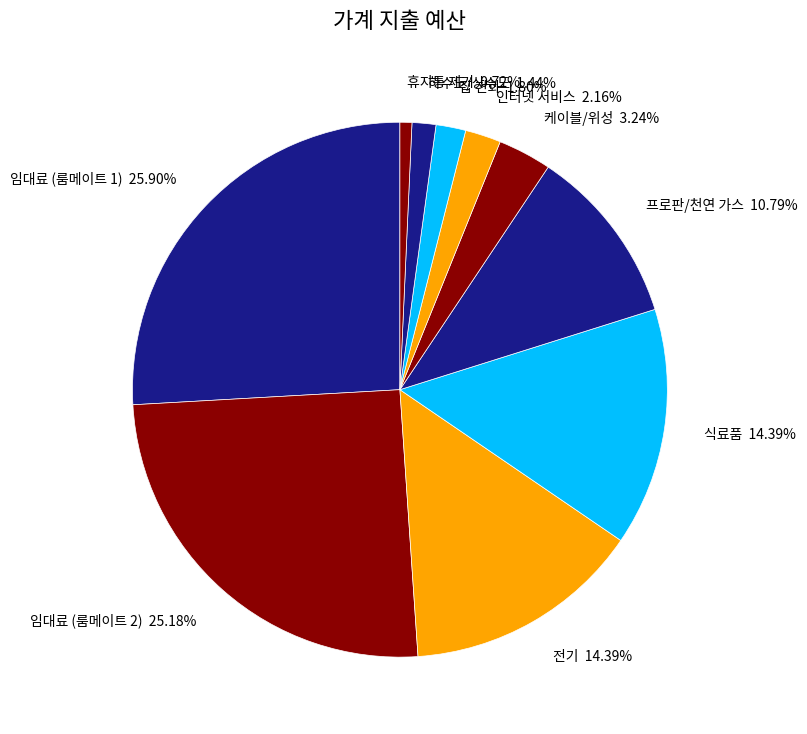

To the nearest percent, what is the combined percentage of 임대료 (룸메이트 2) and 케이블/위성?

28%